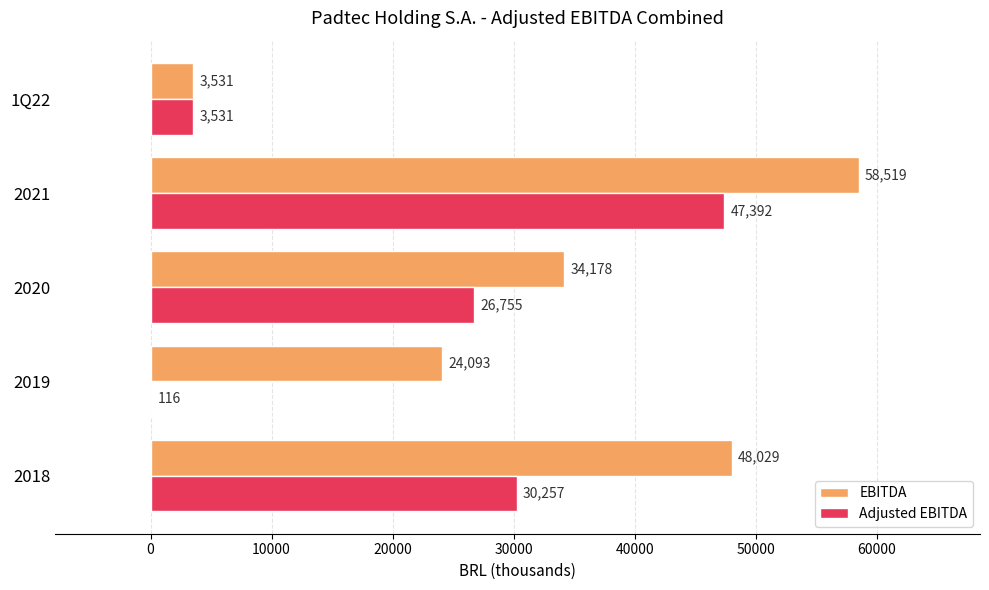

At which category is the sum across all series the highest?

2021